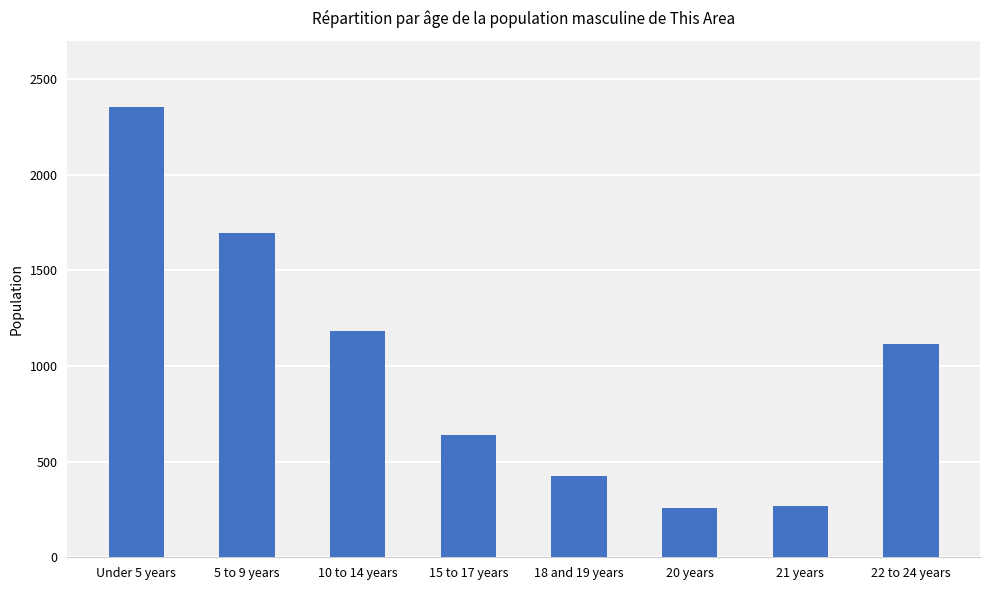

What is the label of the 8th bar from the right?

Under 5 years